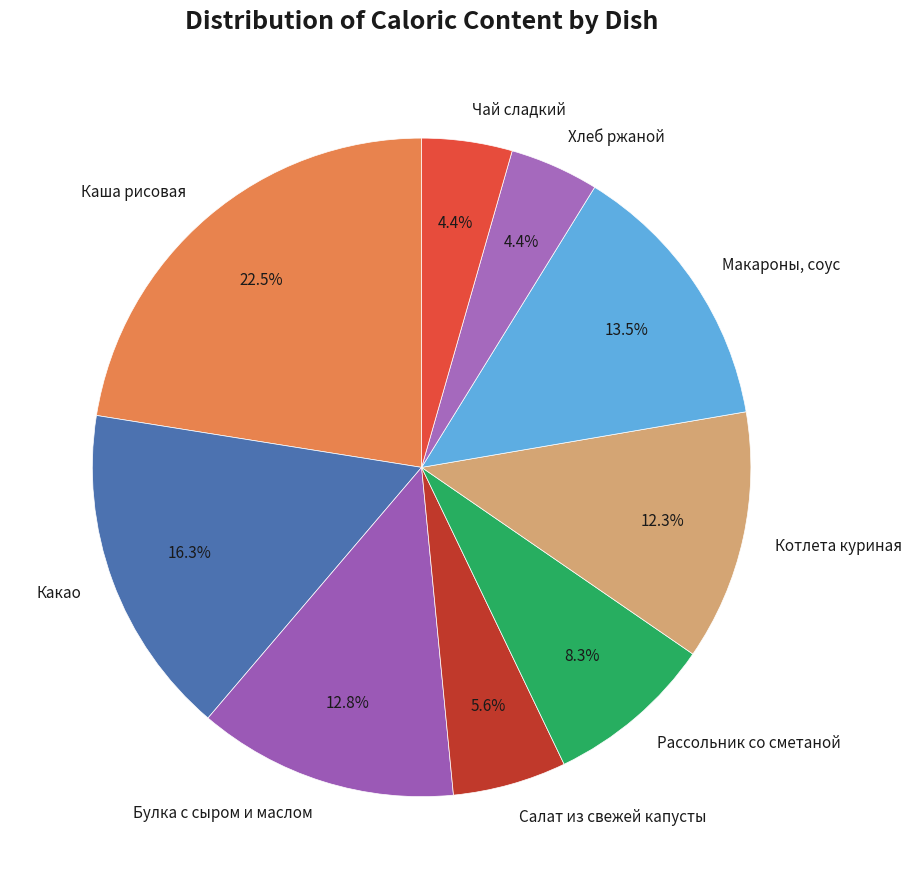

What is the largest slice in the pie chart?

Каша рисовая